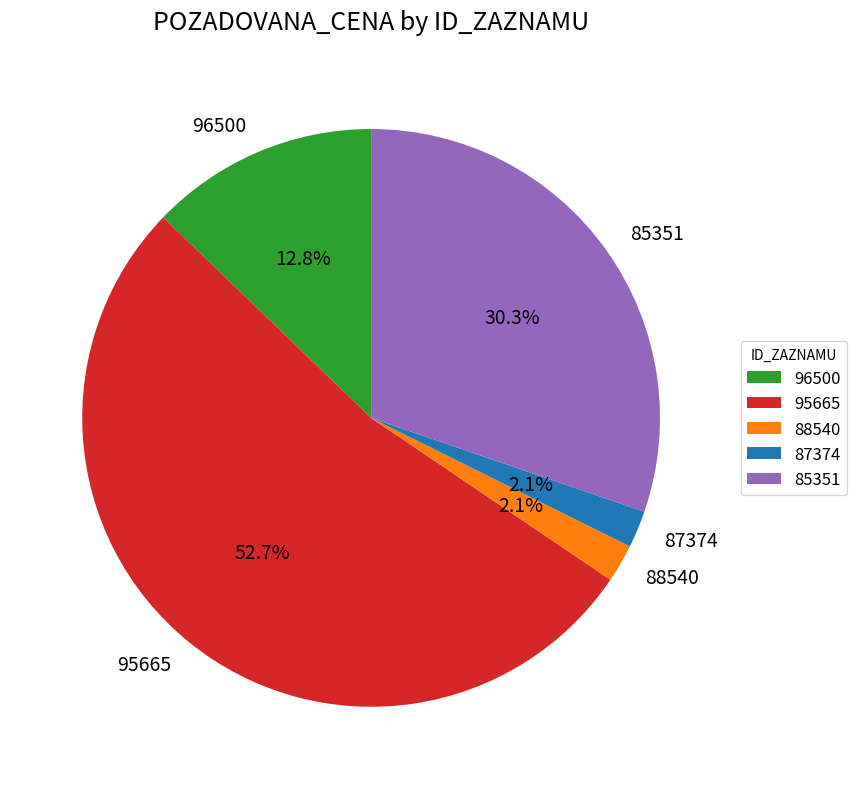

To the nearest percent, what is the difference between the largest and smallest slice percentages?

51%